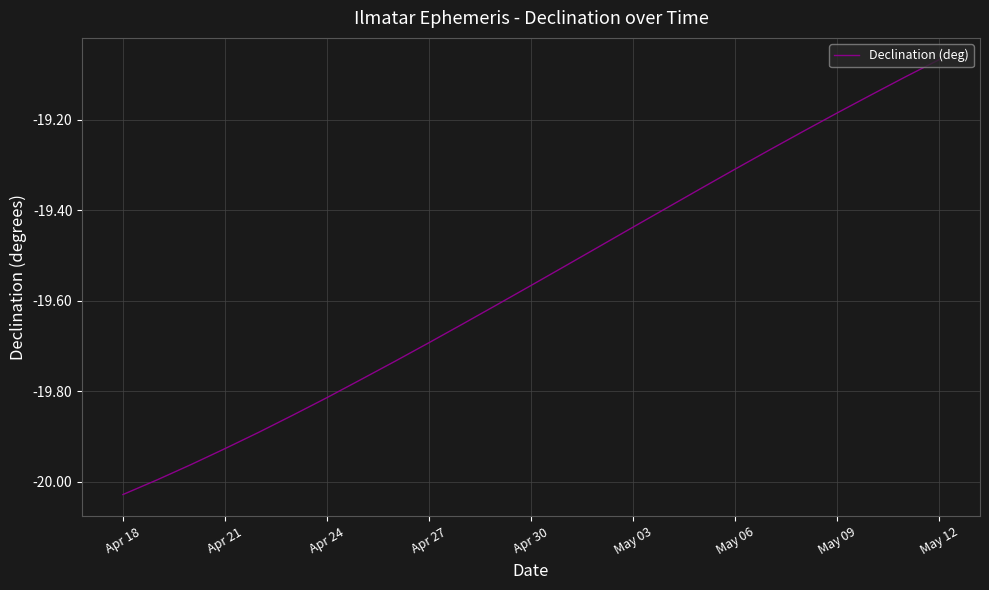

What is the difference between the maximum and minimum values?

1.0